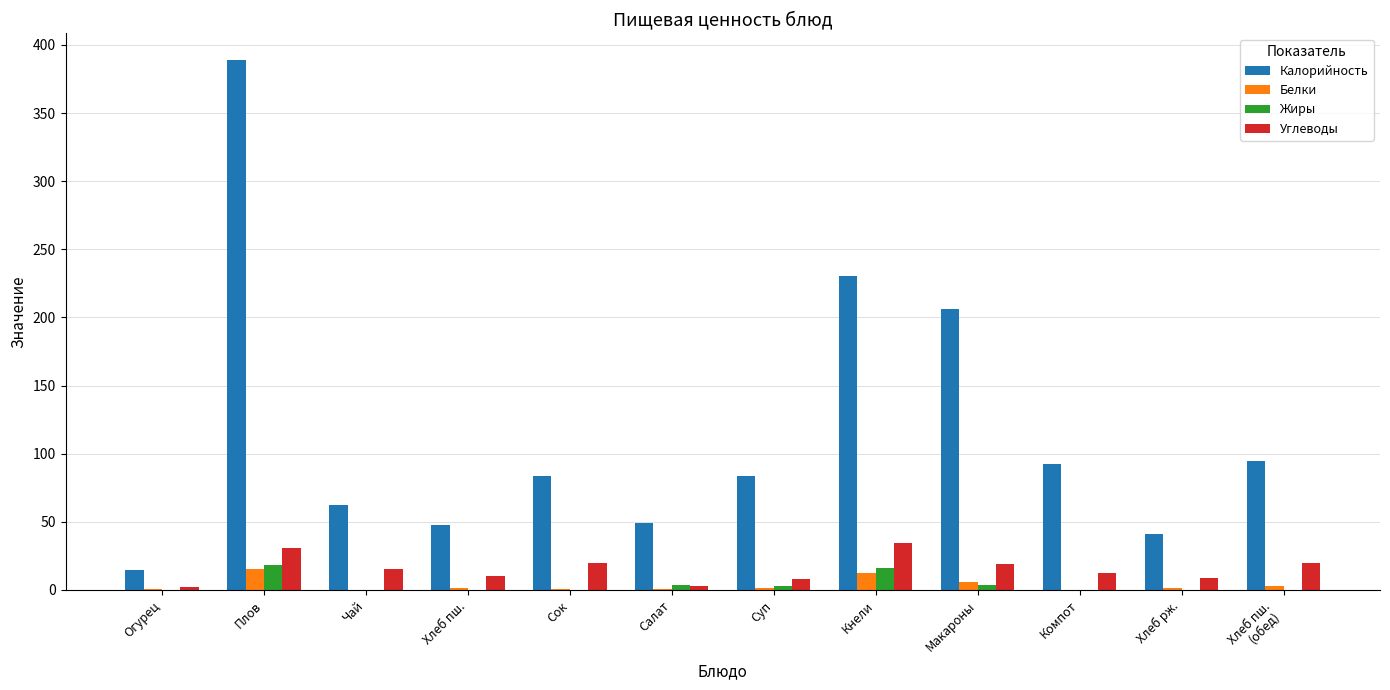

What value does the Калорийность series have at Плов?

389.1